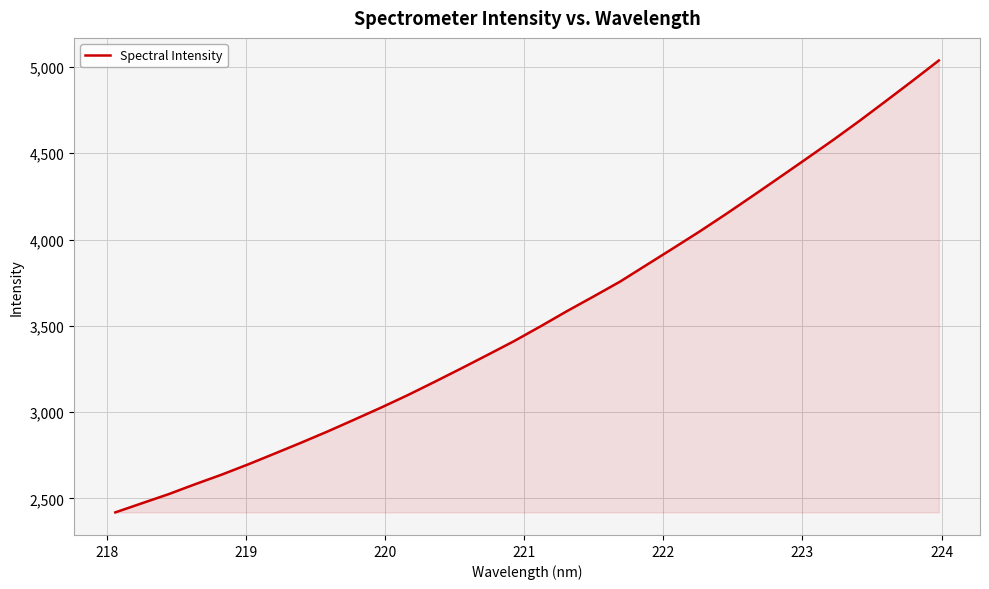

What is the greatest value displayed?

5037.7